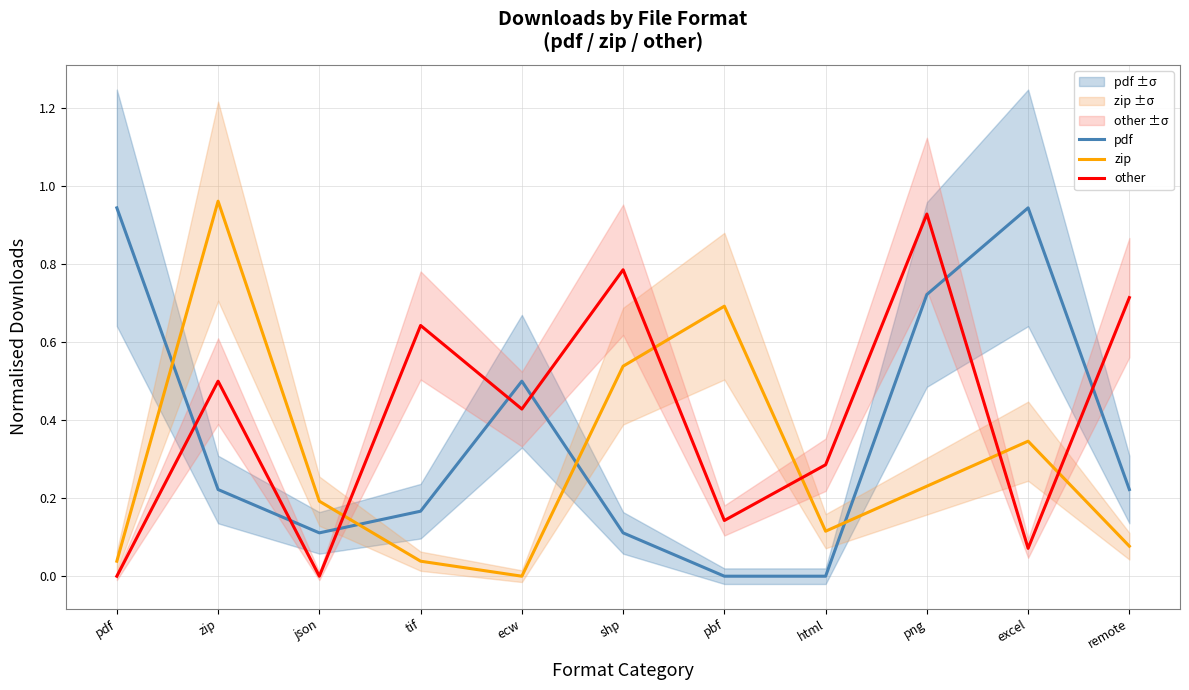

How many intersections are there between pdf and zip?

4